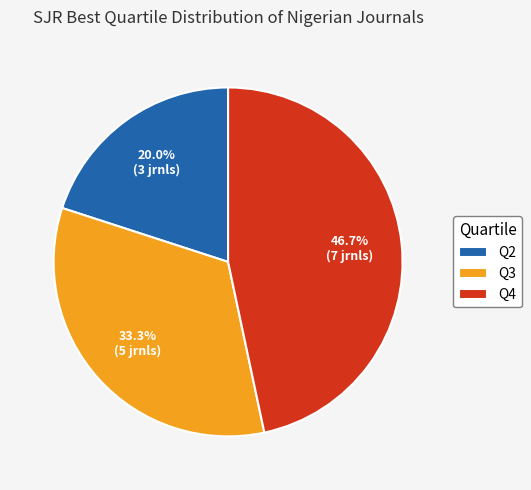

Which slice is the smallest?

Q2